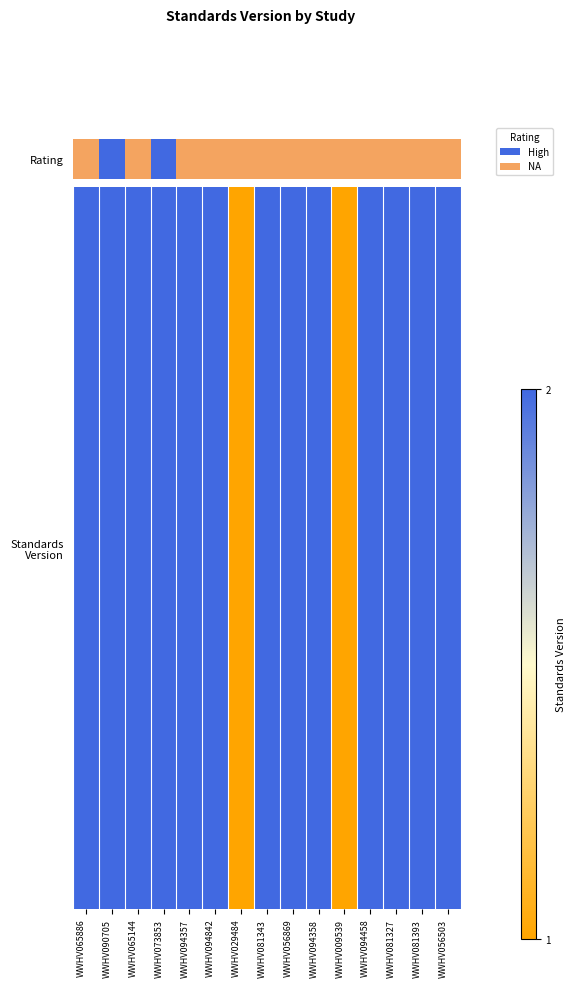

What is the greatest value displayed?

2